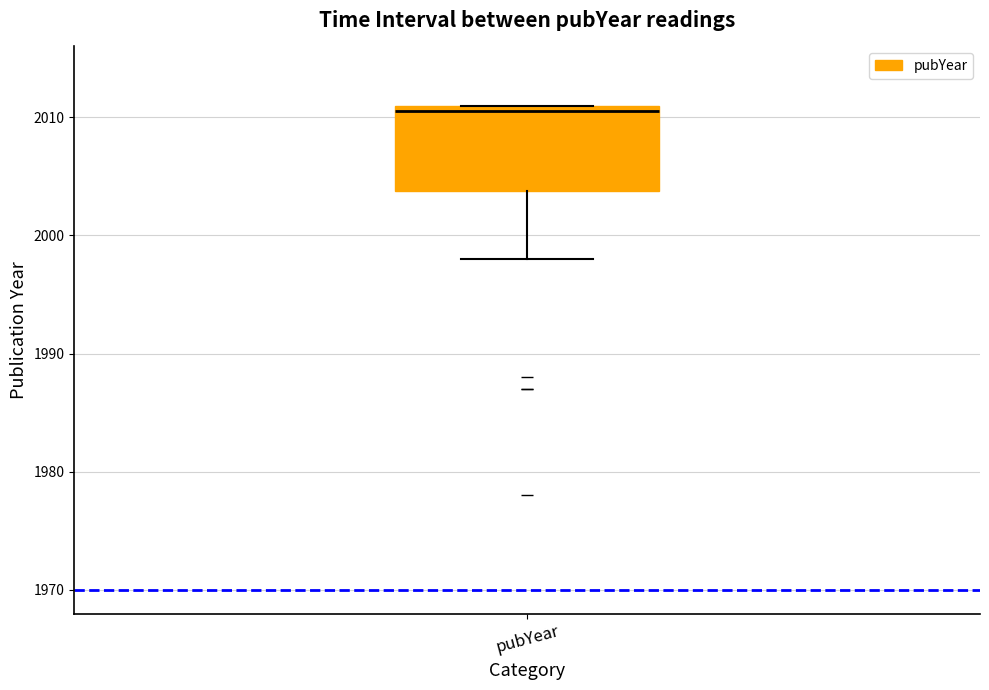

Where does the lower whisker of the box for pubYear end on the y-axis? The values are not printed on the chart, so give them approximately, as read against the axis.

1998